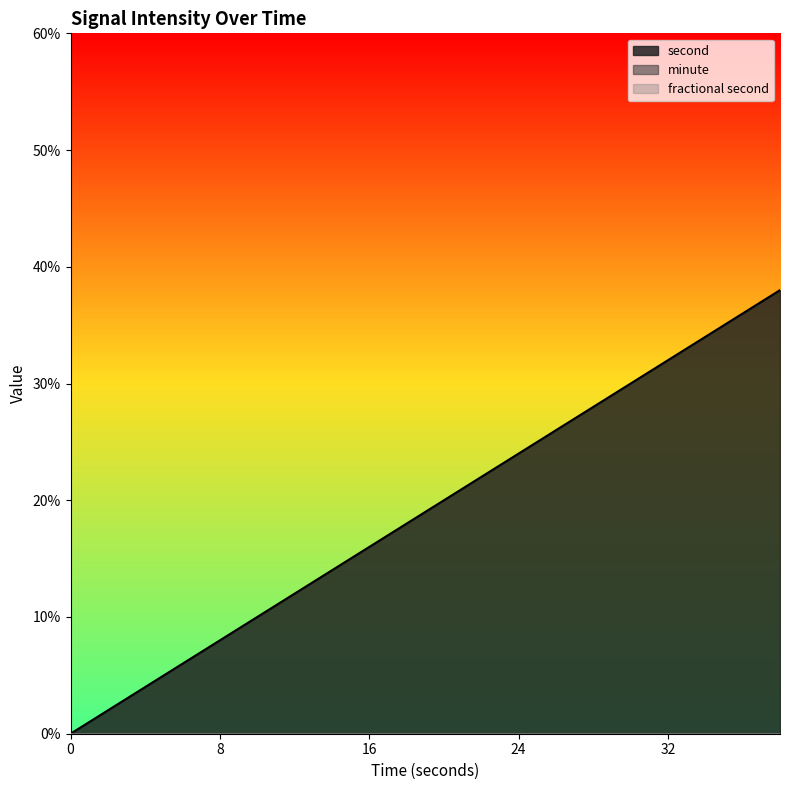

How many lines are shown in the chart?

3